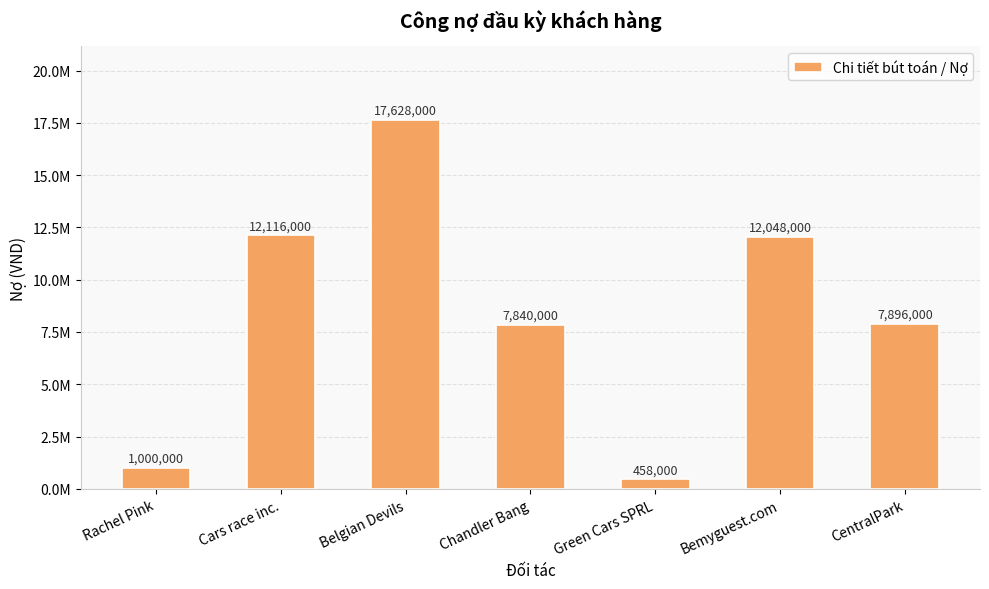

Does the chart contain any negative values?

No